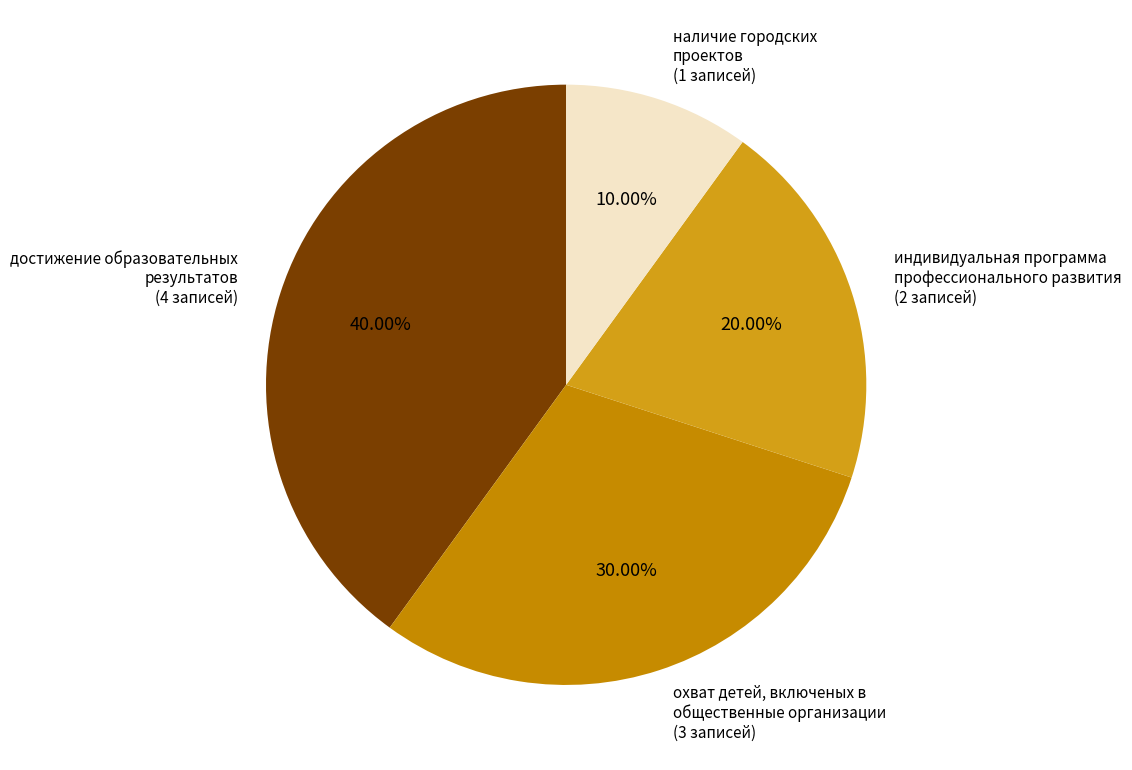

Do индивидуальная программа профессионального развития and наличие городских проектов together represent more than half of the pie?

No